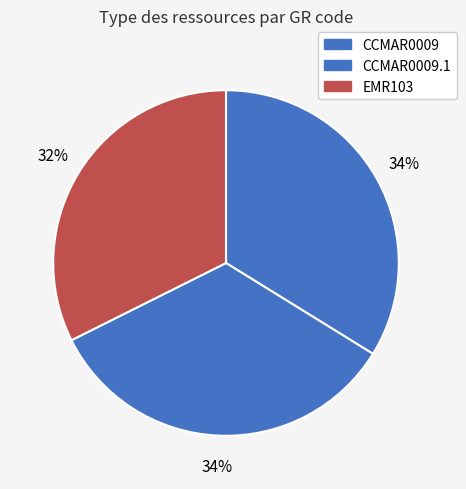

How many segments does this pie chart have?

3